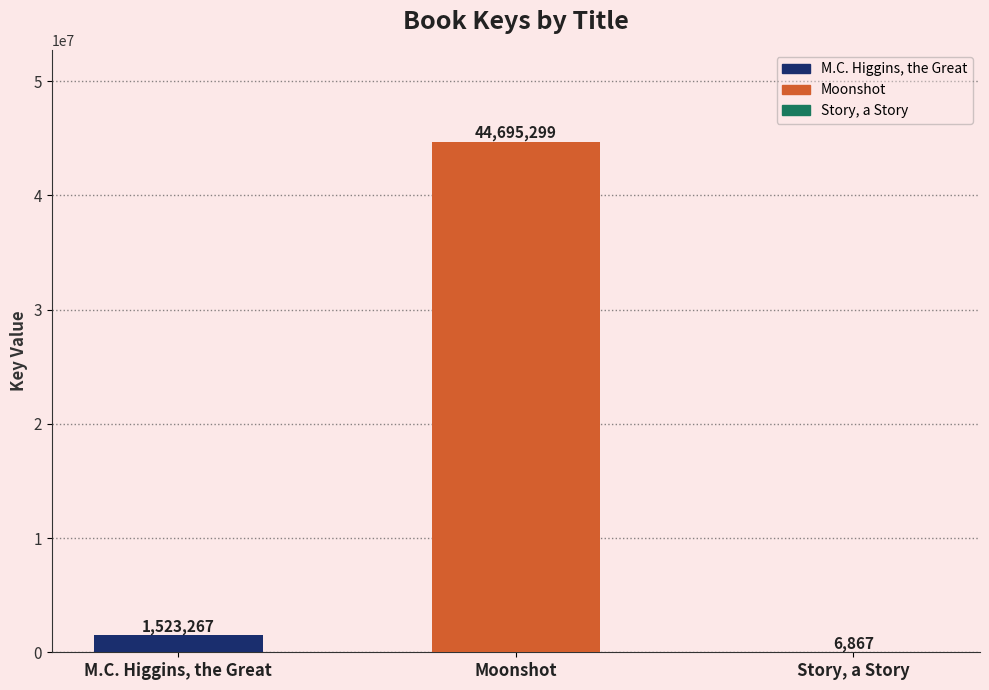

What is the change in value from M.C. Higgins, the Great to Story, a Story?

-1516400